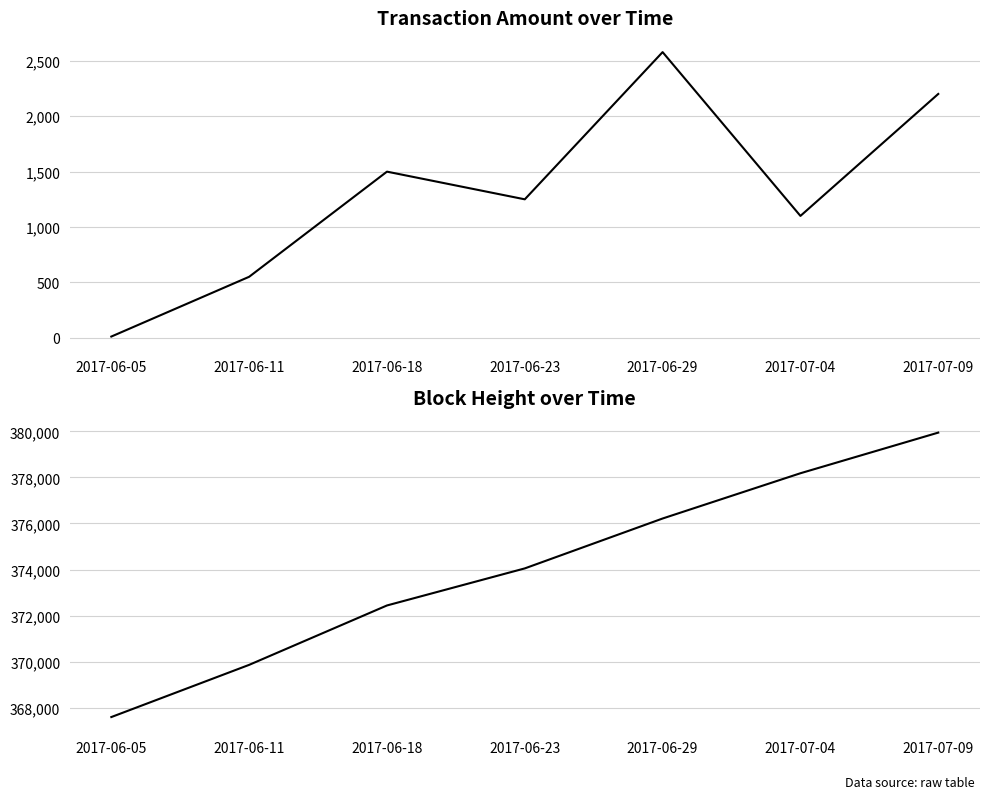

True or false: Height has a value of 367591 at 2017-06-05.

True